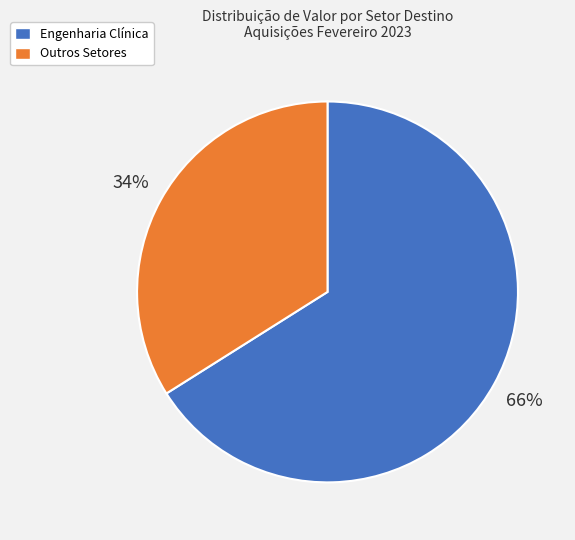

To the nearest percent, what is the average slice percentage?

50%